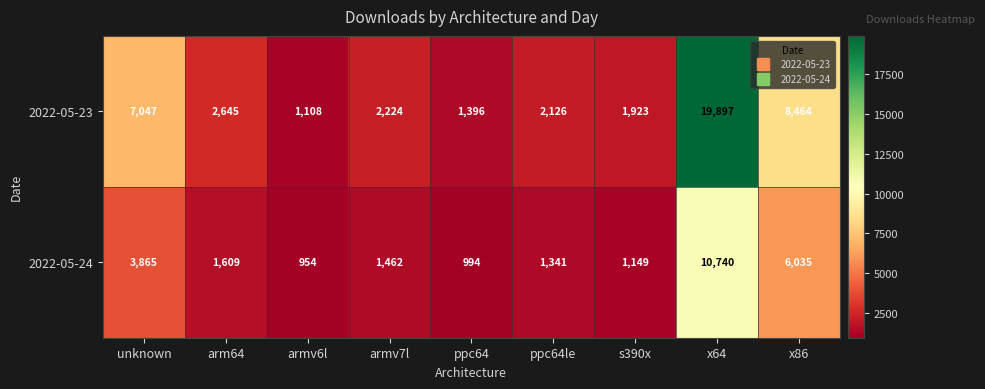

At which category does the chart reach its minimum across all series?

armv6l